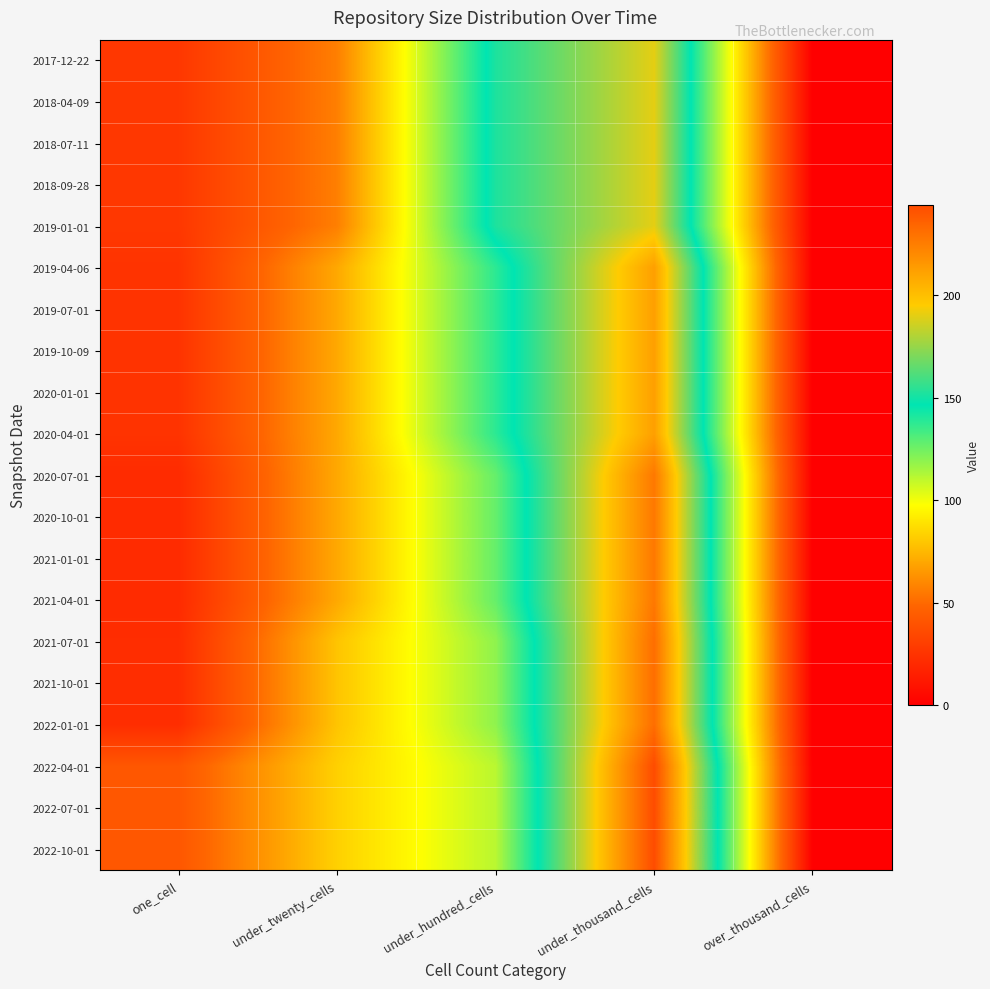

What is the greatest value displayed?

244